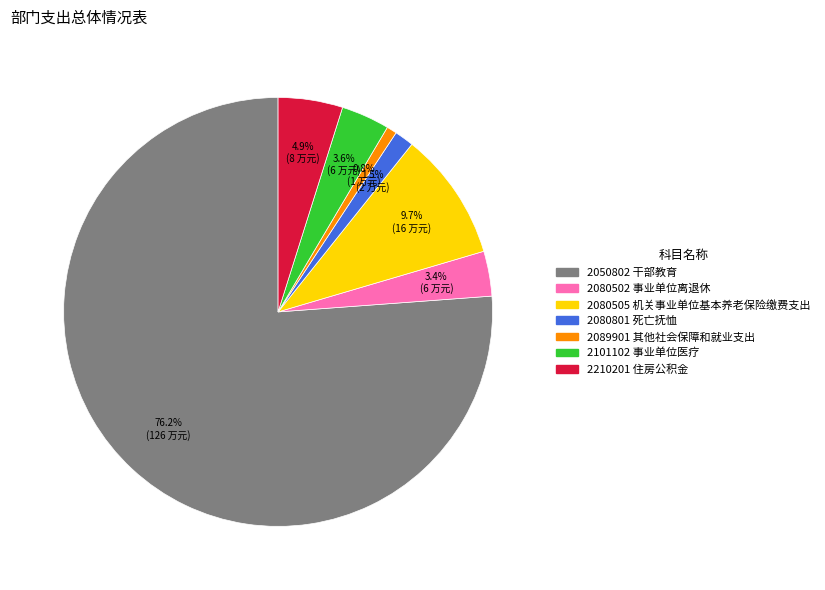

Which category has the smallest portion of the pie?

2089901 其他社会保障和就业支出